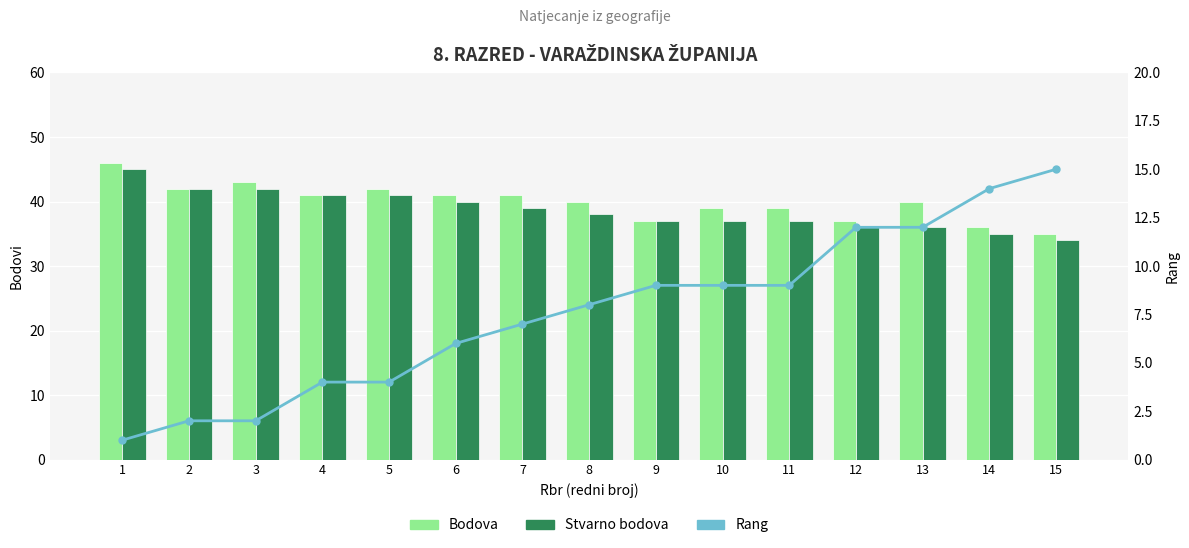

What is the value of the Stvarno bodova bar at the 5th from the left?

41